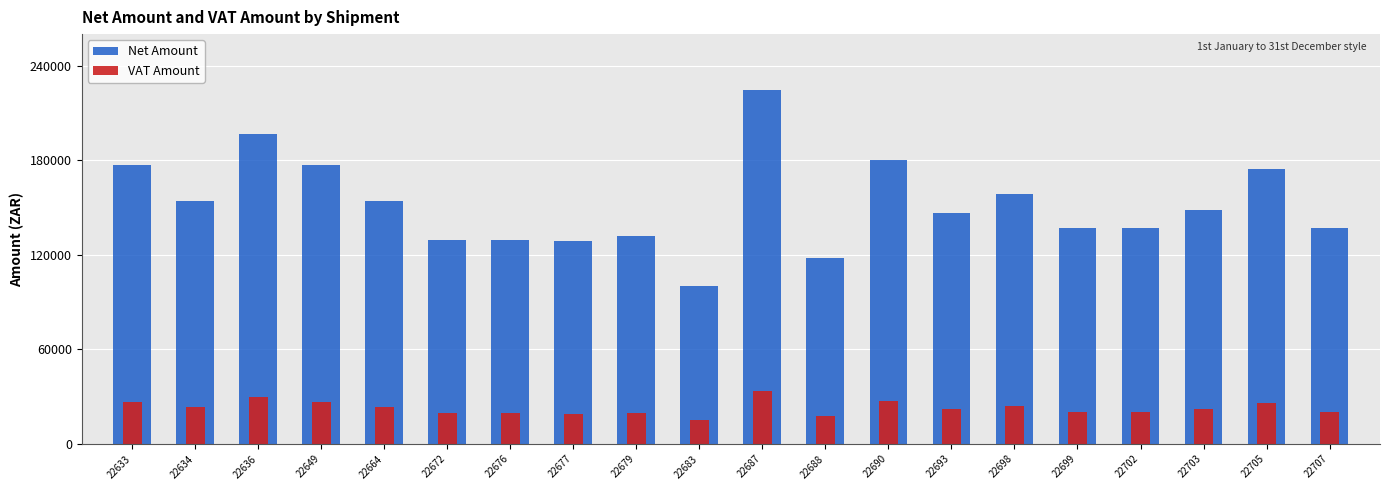

Does the chart contain stacked bars?

No